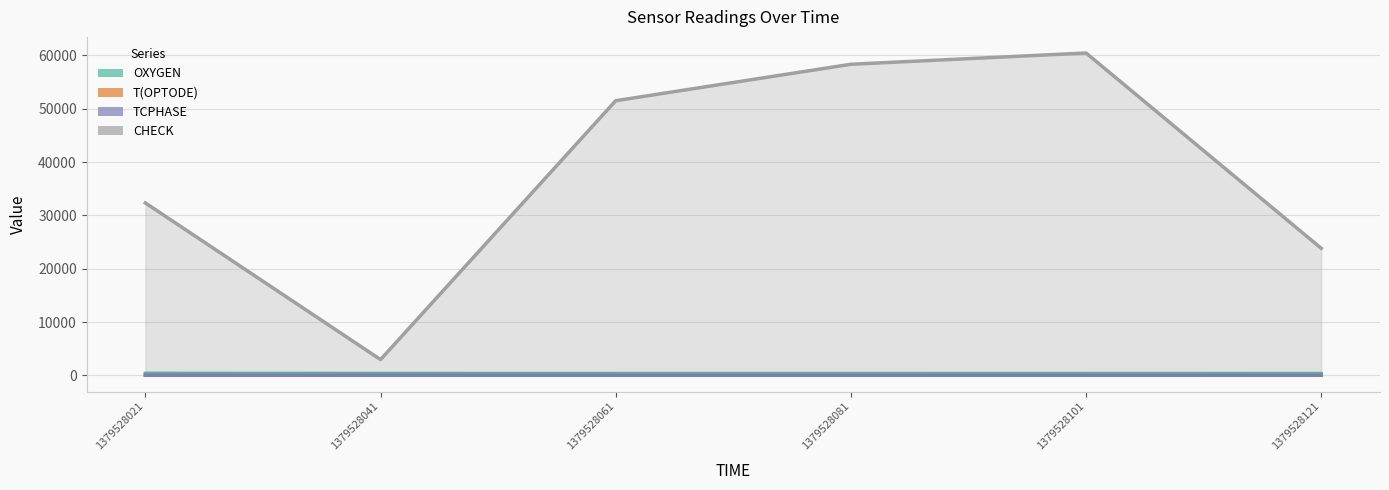

At how many categories does at least one series exceed 7433?

5